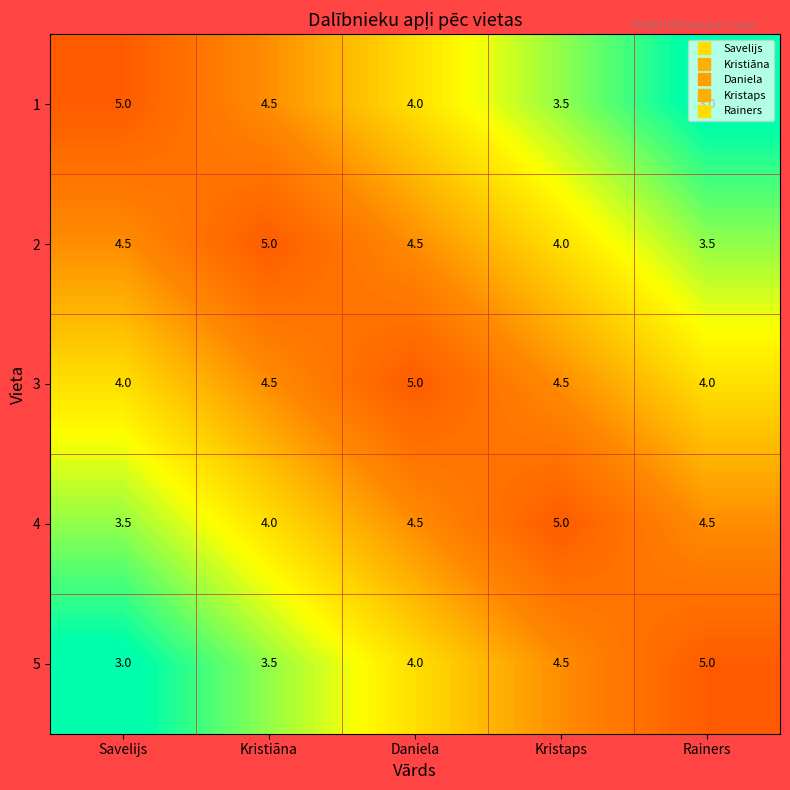

Rank the series at Savelijs from highest to lowest value.

1, 2, 3, 4, 5